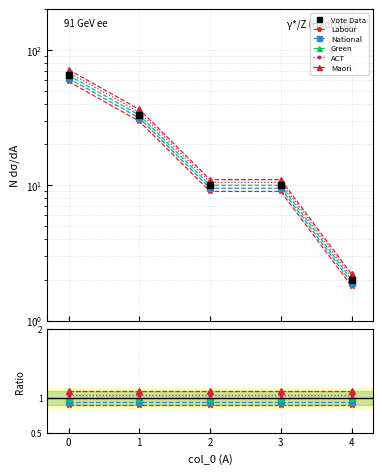

Reading left to right, what are all the values shown in this chart?

Vote Data: 65.0	33.0	10.0	10.0	2.0
Labour: 0.9	0.9	0.9	0.9	0.9
National: 0.9	0.9	0.9	0.9	0.9
Green: 1.0	1.0	1.0	1.0	1.0
ACT: 1.1	1.1	1.1	1.1	1.1
Maori: 1.1	1.1	1.1	1.1	1.1